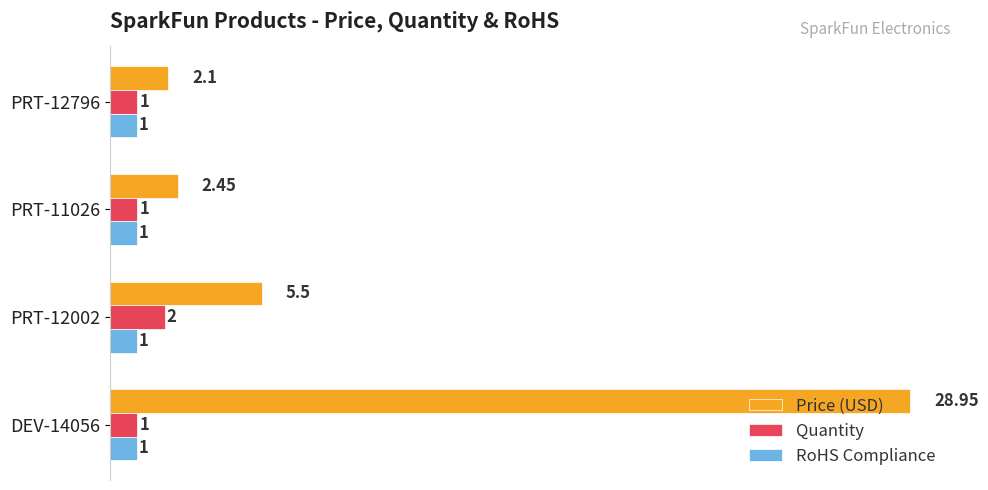

What are all the series names shown in the legend?

Price (USD), Quantity, RoHS Compliance